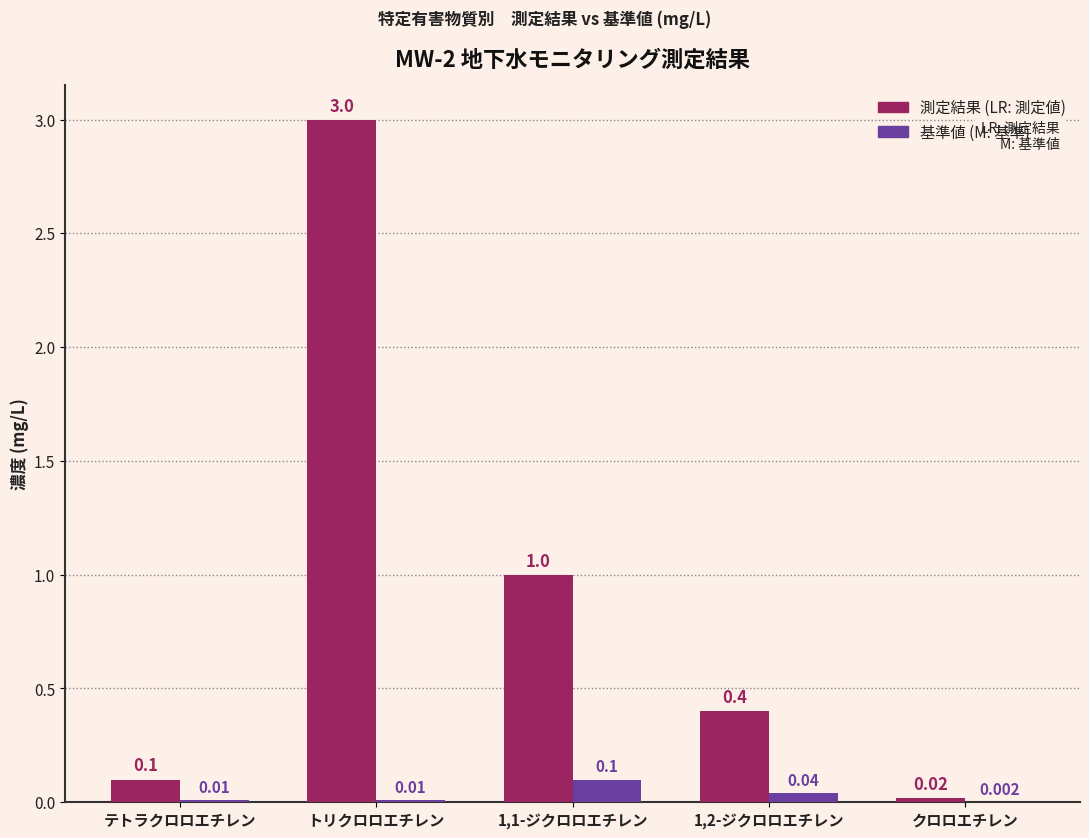

At which category is the sum across all series the highest?

トリクロロエチレン